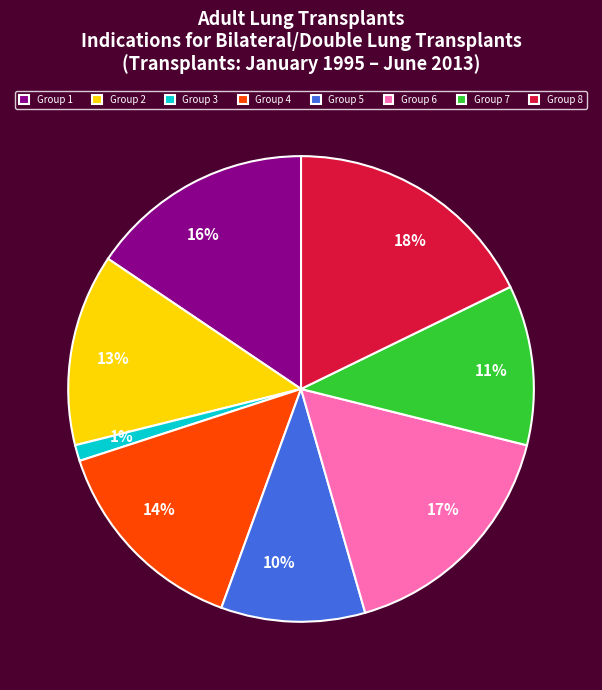

The Group 4 slice represents 23% of the pie. True or false?

False